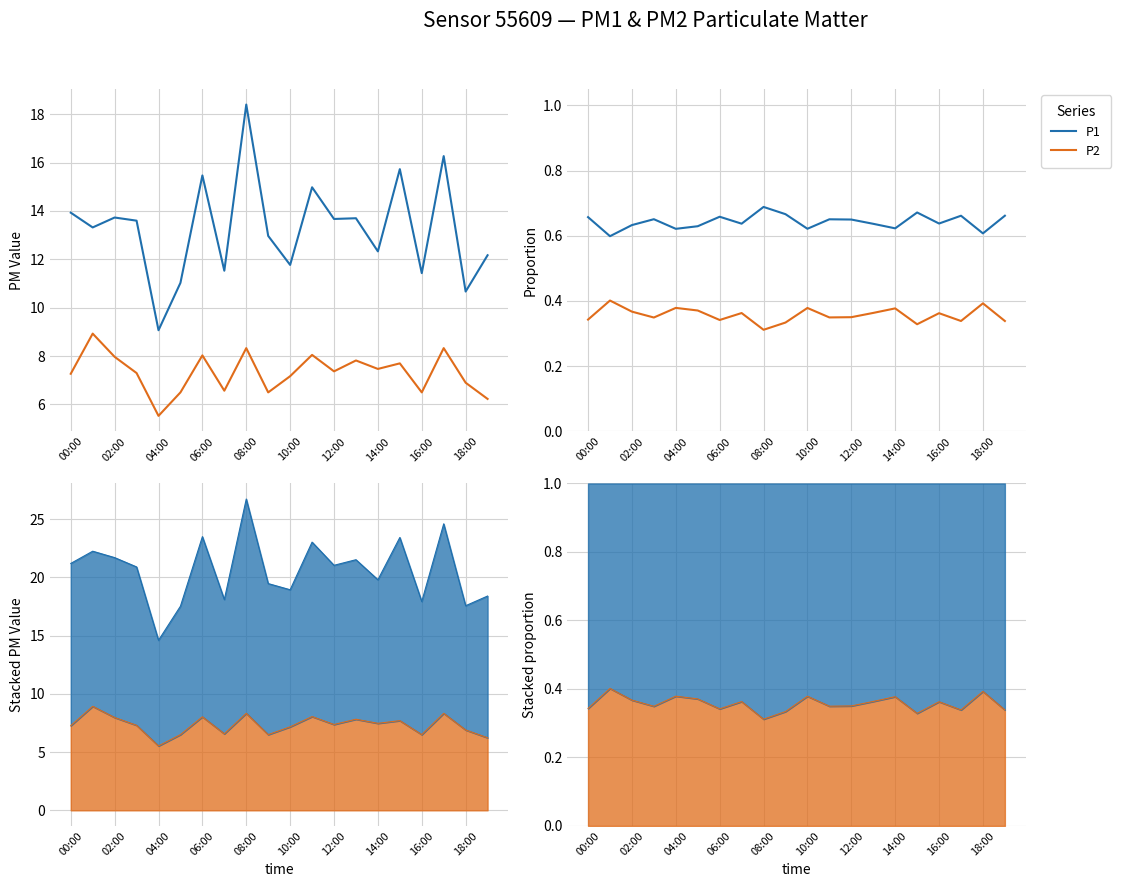

Is it true that P2 equals 0.5 at 16:00?

False